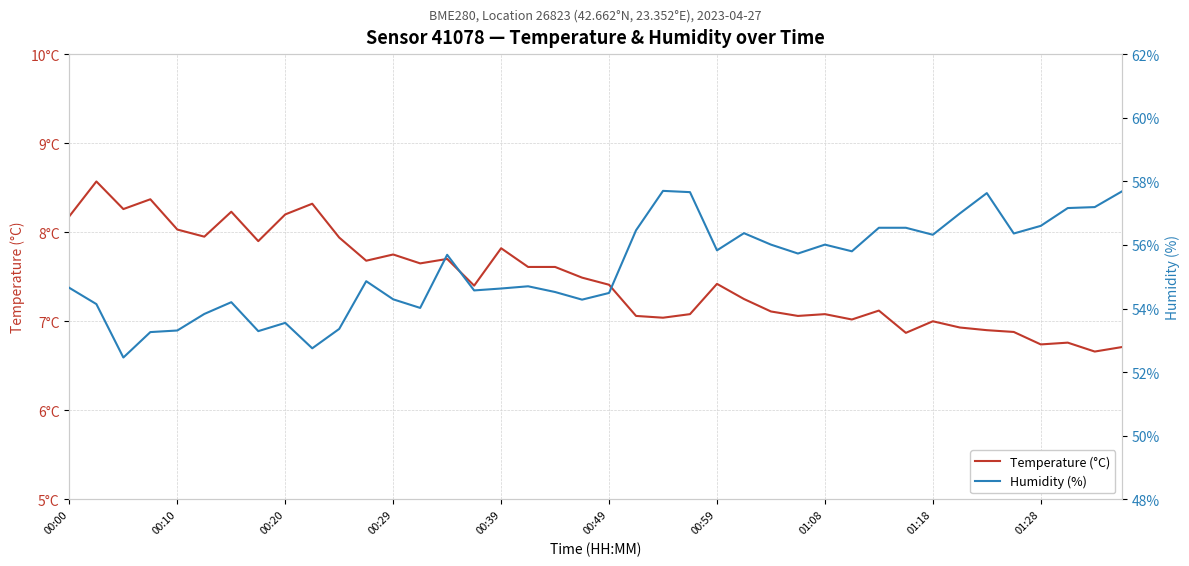

Rank the series at 00:59 from lowest to highest value.

Temperature (°C), Humidity (%)